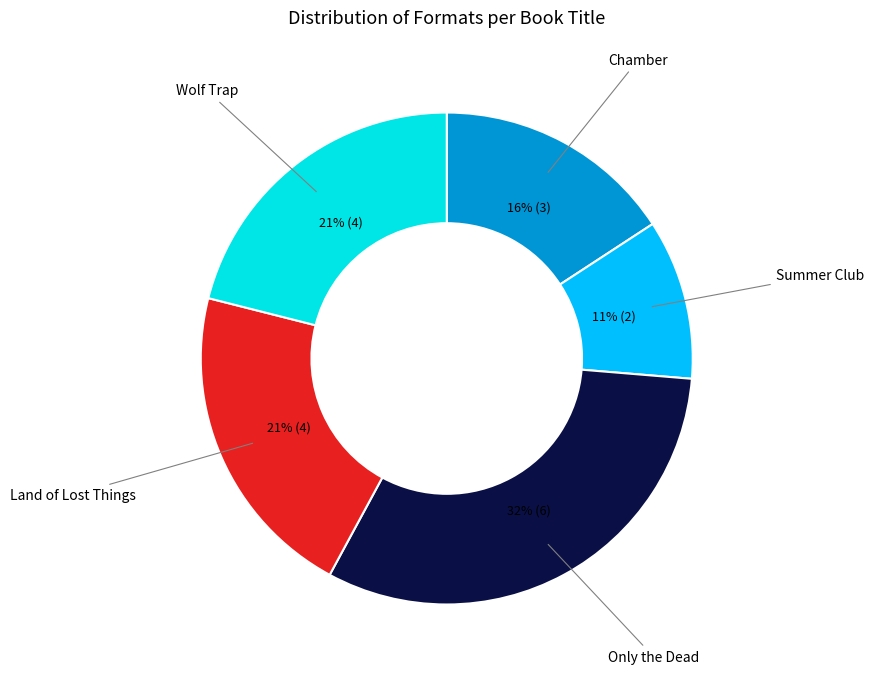

What is the ratio of the value at Summer Club to the value at Only the Dead?

0.3